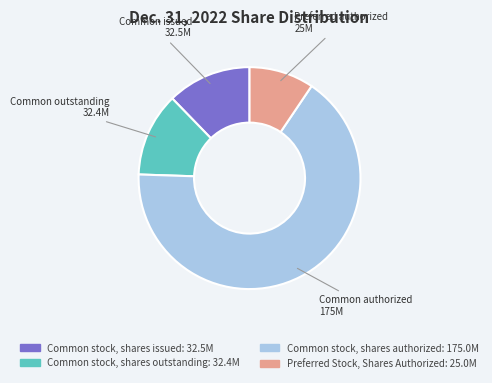

What is the ratio of the value at Common stock, shares authorized to the value at Common stock, shares issued?

5.4